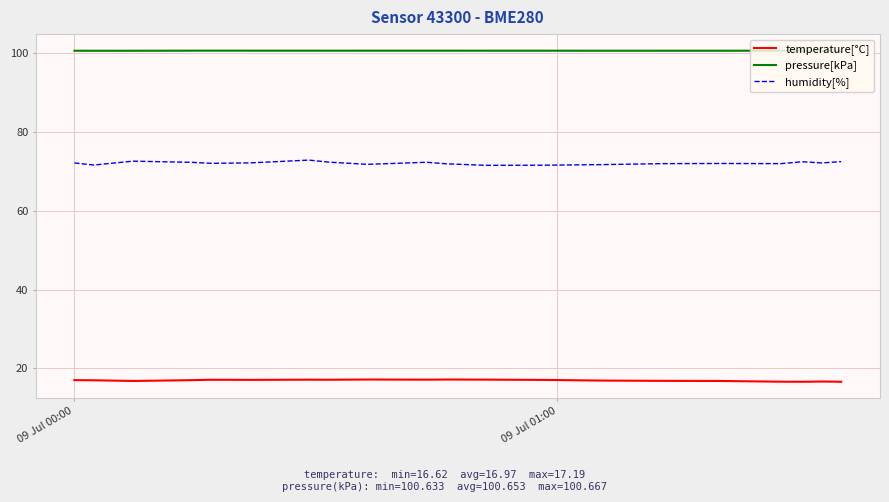

Which series has the widest spread of values?

humidity[%]